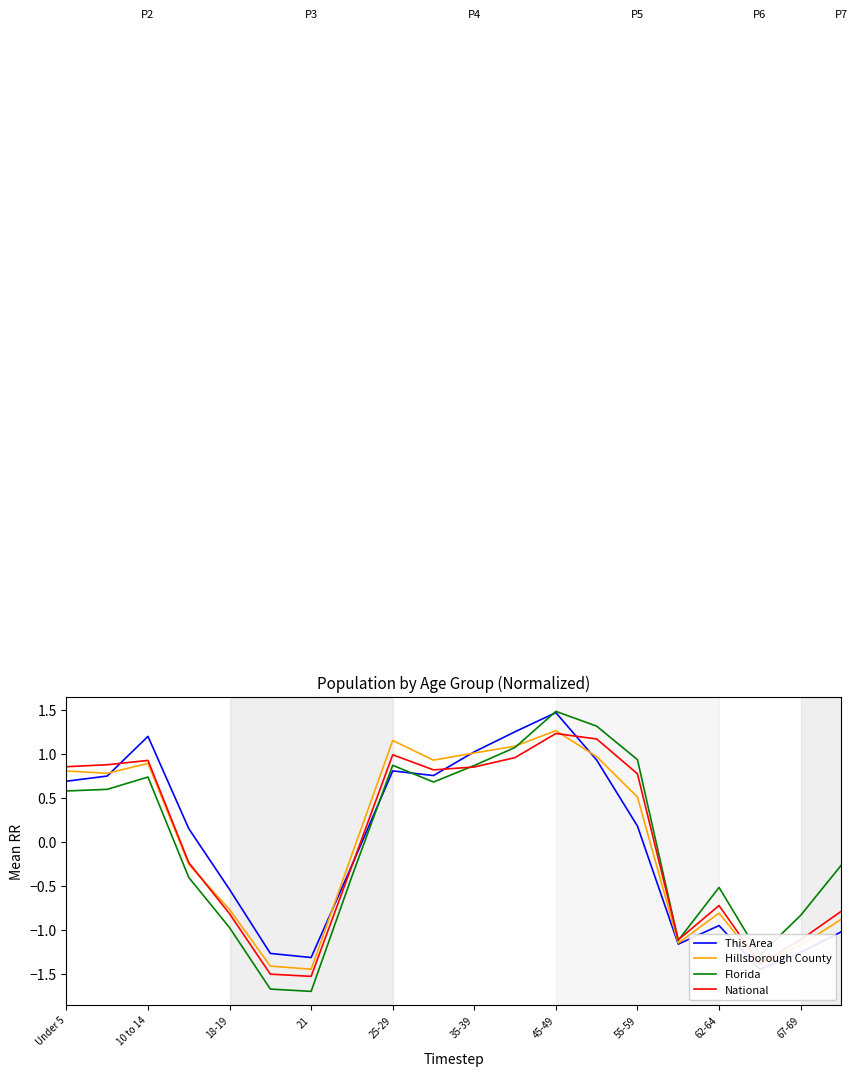

The value of Hillsborough County at 25-29 is 2.0. True or false?

False